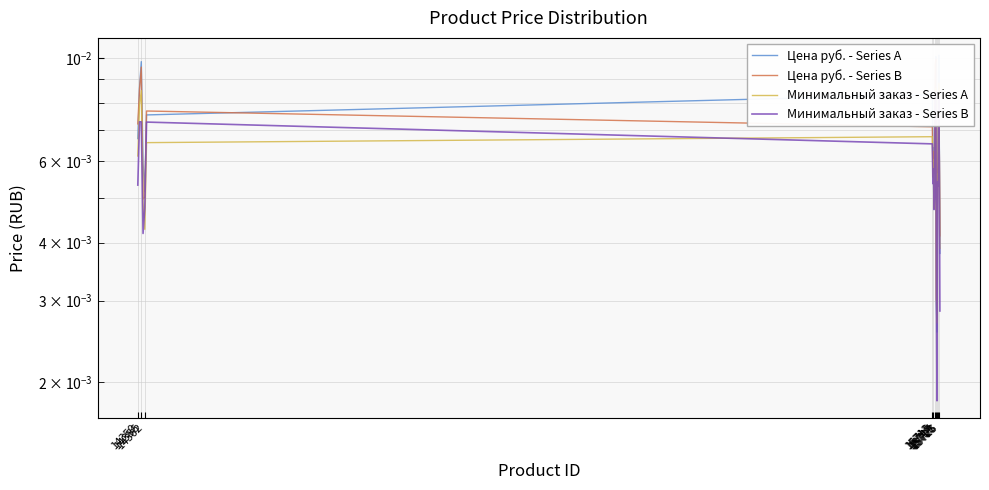

In Минимальный заказ - Series A, how many points are higher than both neighbors (excluding endpoints)?

6